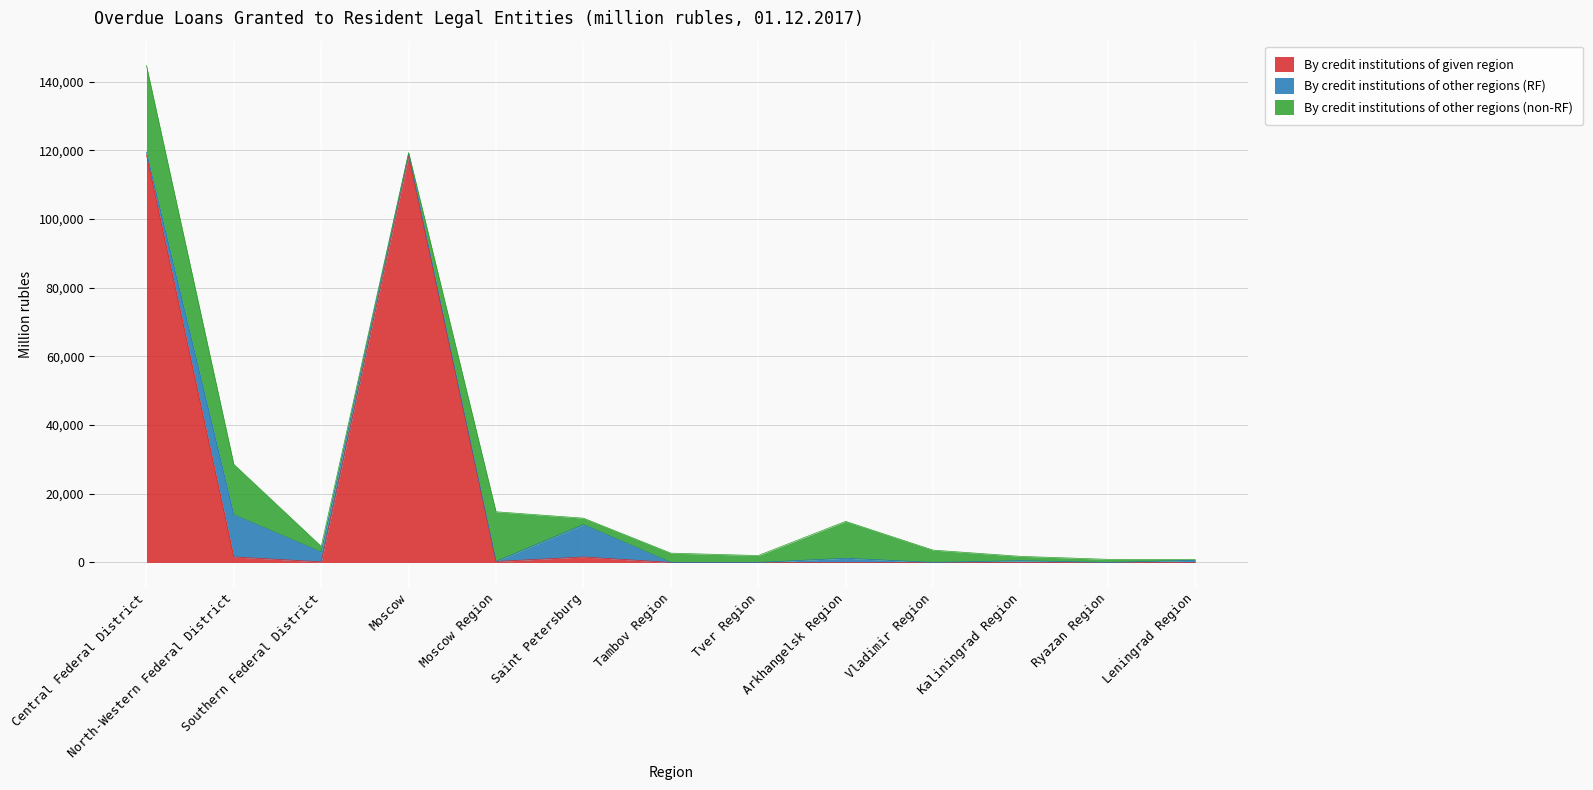

True or false: By credit institutions of other regions (non-RF) has more than 0 points higher than both neighbors.

True